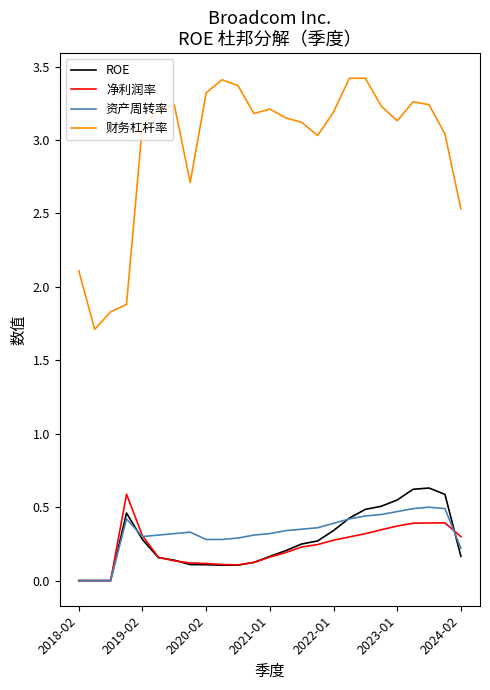

True or false: 净利润率 and 财务杠杆率 intersect in this chart.

False